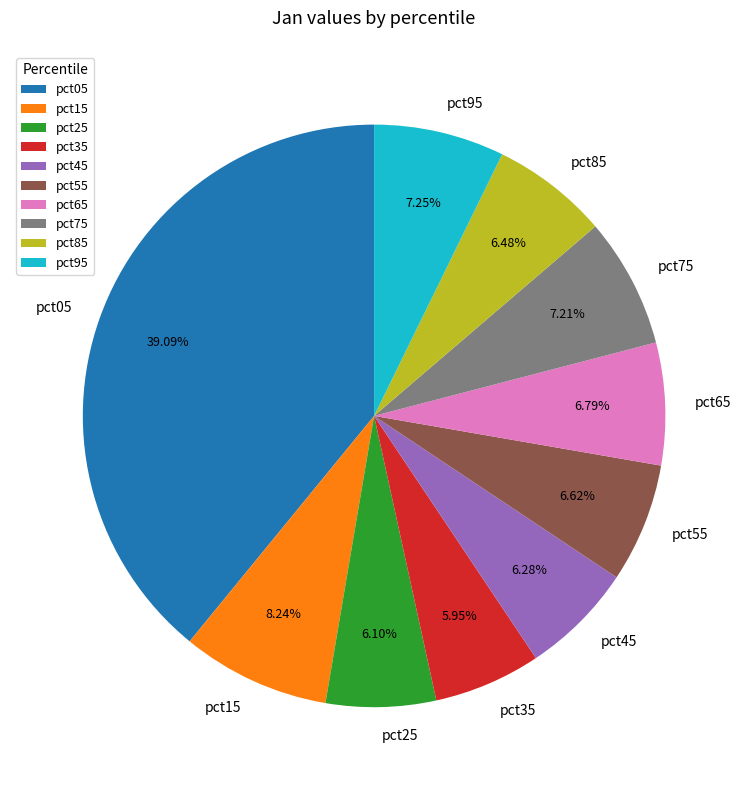

To the nearest percent, what is the difference between the largest and smallest slice percentages?

33%